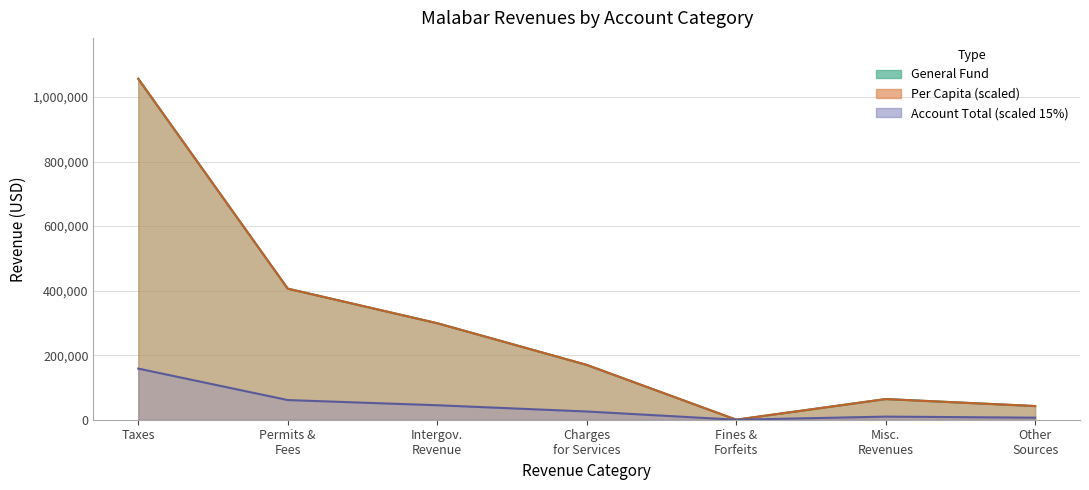

Where is General nearest to the value 528228?

Permits & Fees